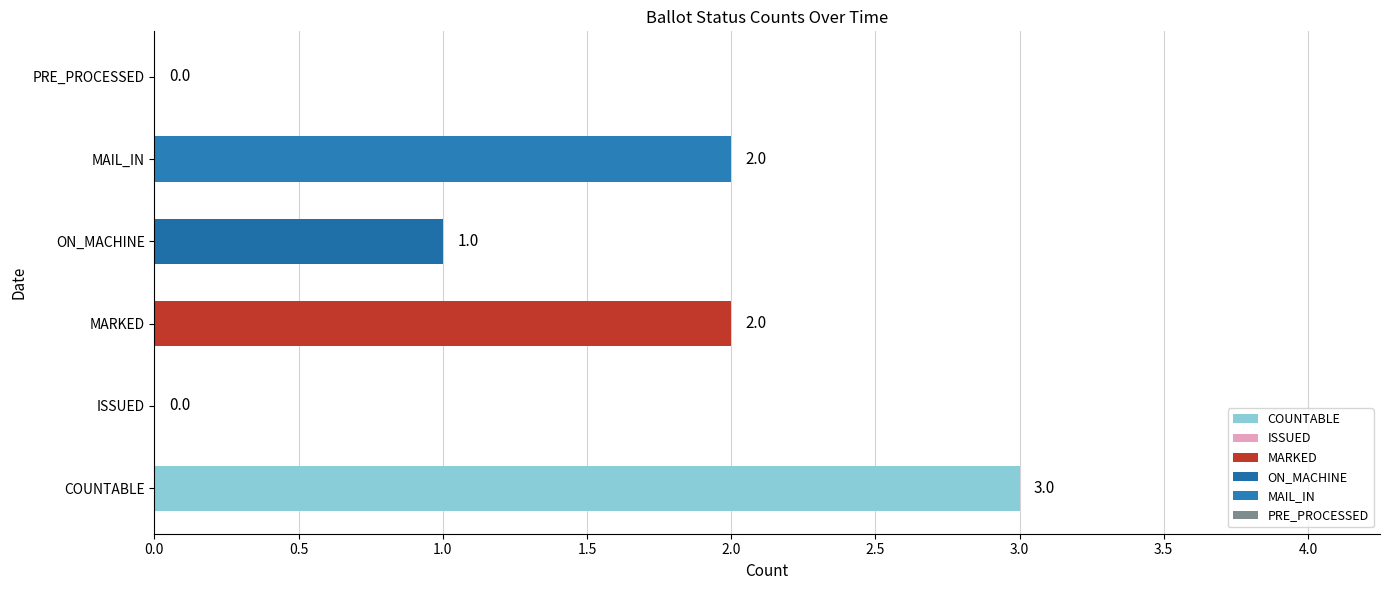

Which label corresponds to the largest value in the chart?

COUNTABLE